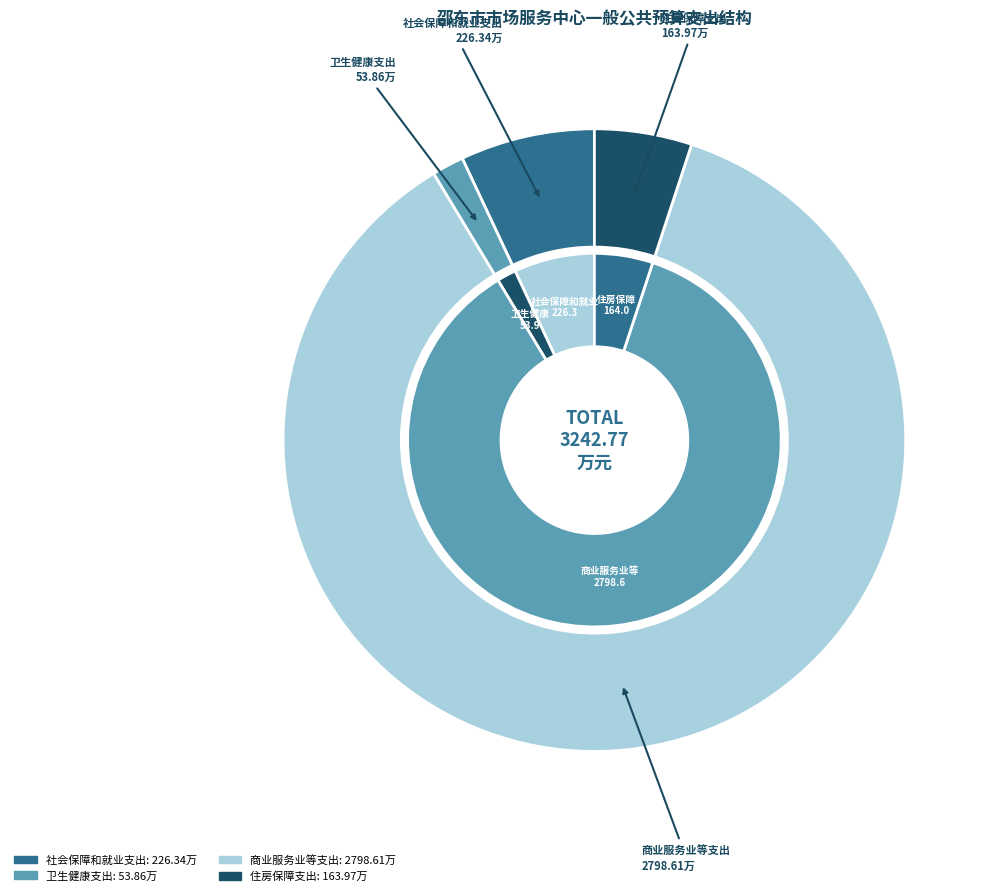

To the nearest percent, what is the average slice percentage?

25%